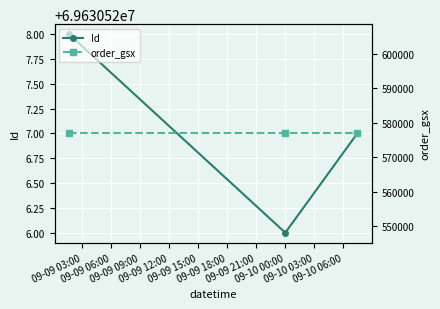

Between 09-09 03:00 and 09-09 06:00, which series saw the biggest shift?

Id